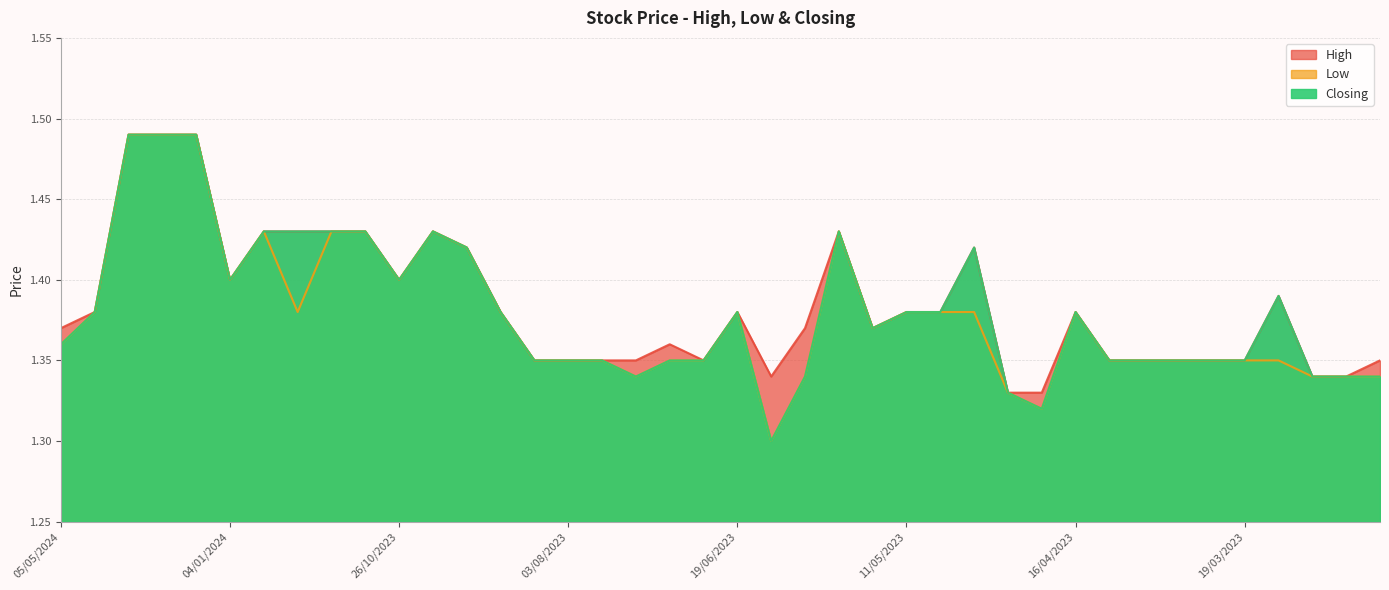

Between 04/07/2023 and 07/03/2023, which series saw the biggest shift?

Low